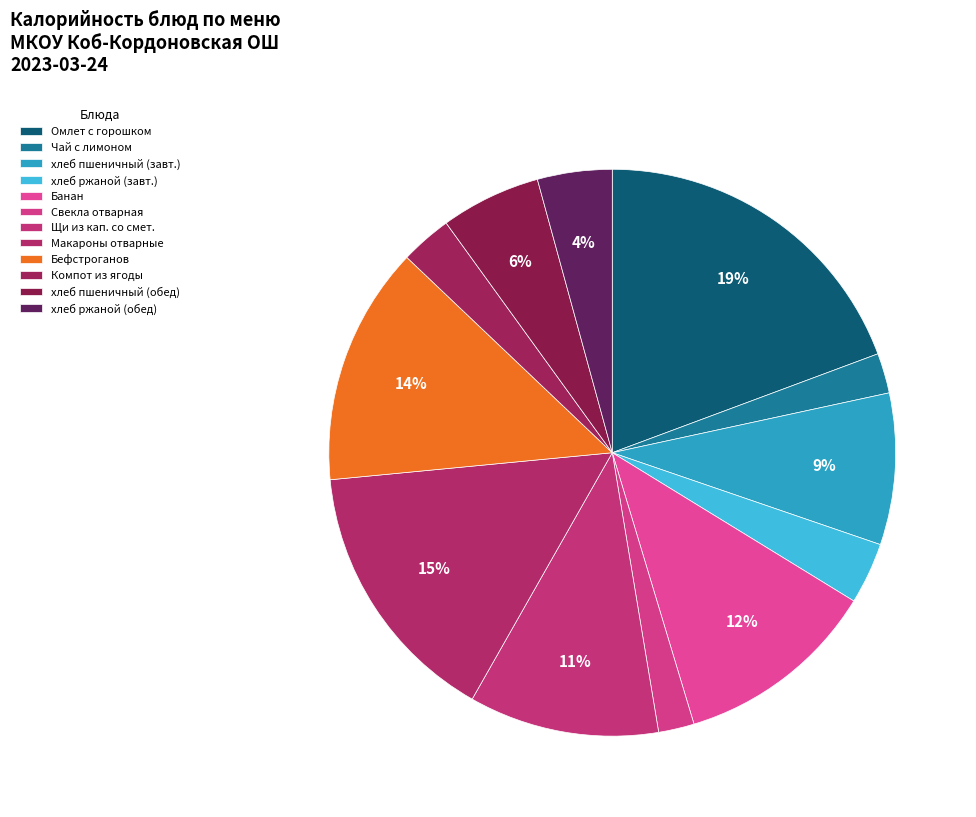

Does хлеб пшеничный (обед) represent more than half of the total?

No